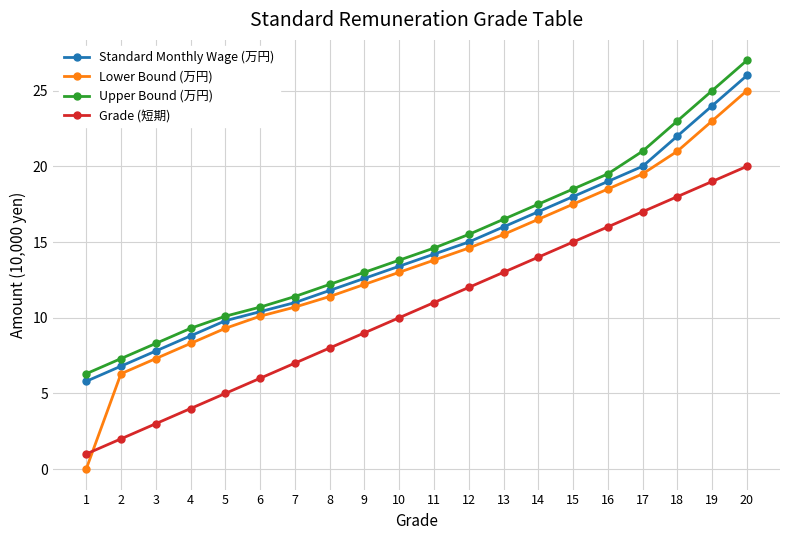

What is the maximum value for Grade (短期)?

20.0